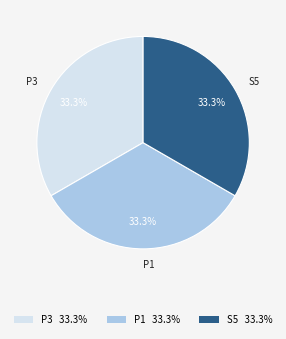

Is the sum of S5 33.3% and P1 33.3% greater than half?

Yes